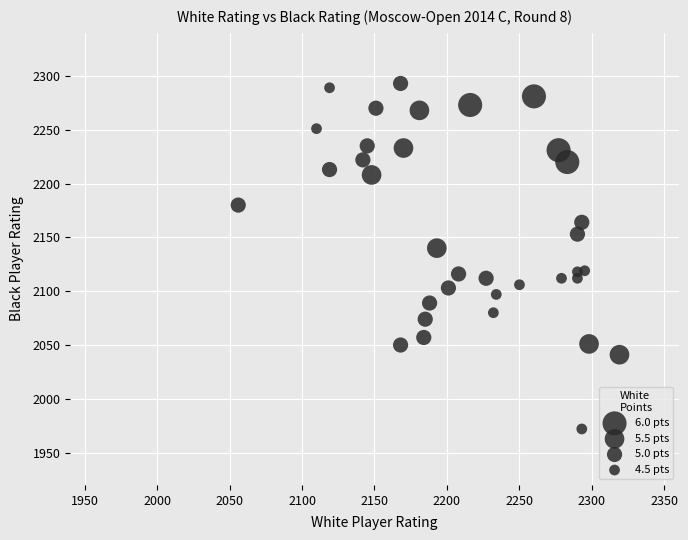

What Y value in the scatter plot is closest to 2132?

2140